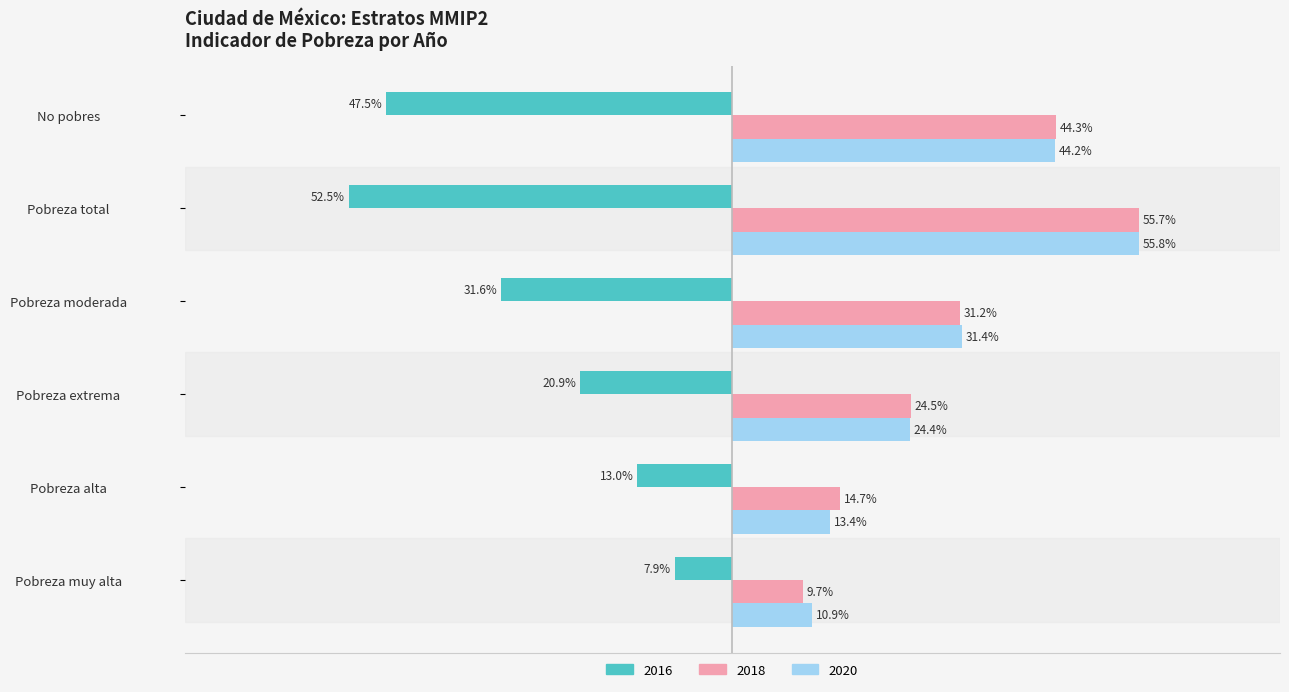

What is the maximum value shown in the chart?

0.6